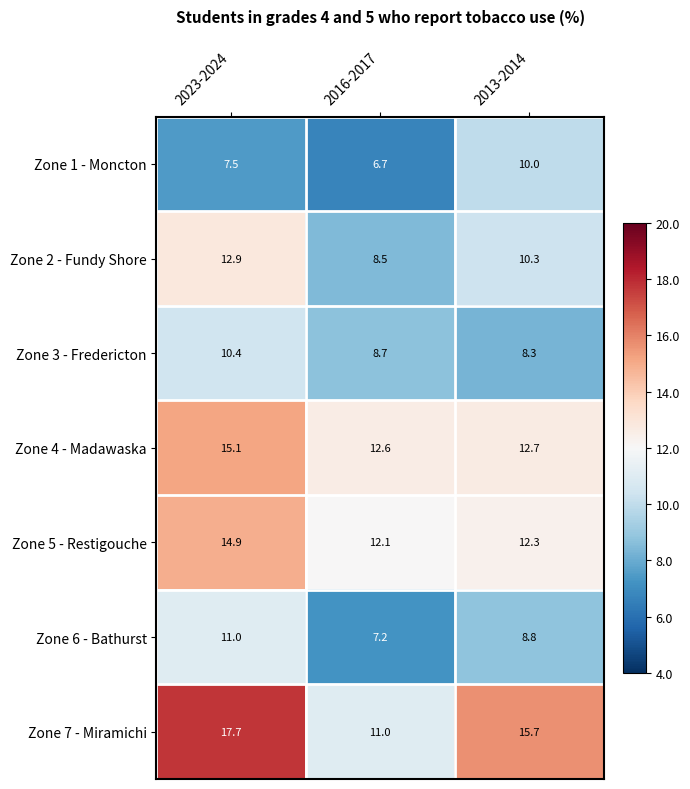

The value of Zone 2 - Fundy Shore at 2013-2014 is 10.3. True or false?

True